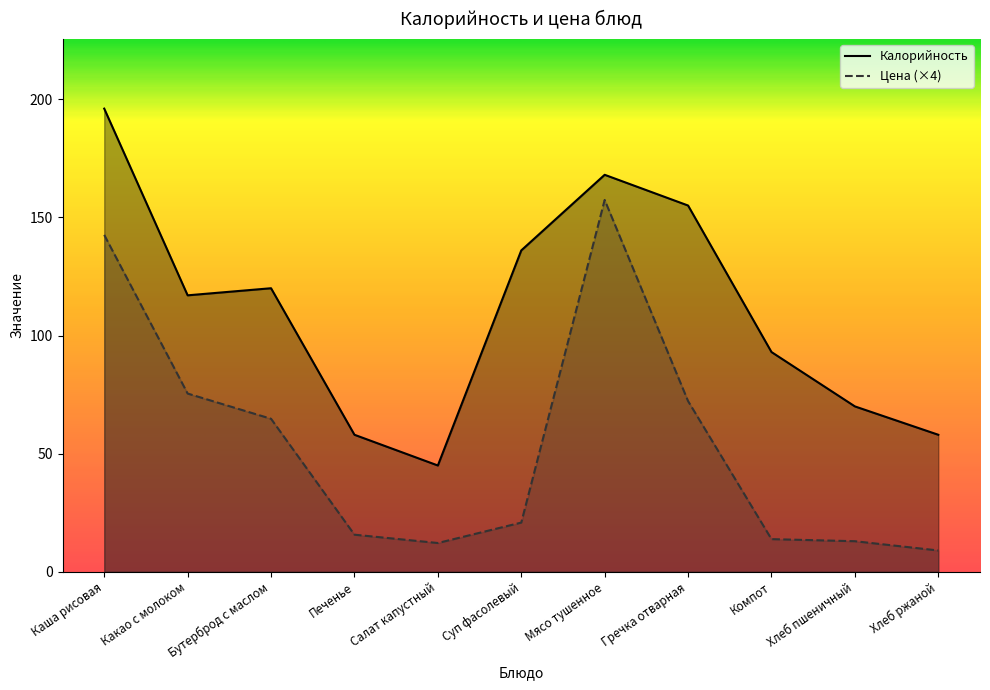

At which label does Цена first exceed 20?

Каша рисовая